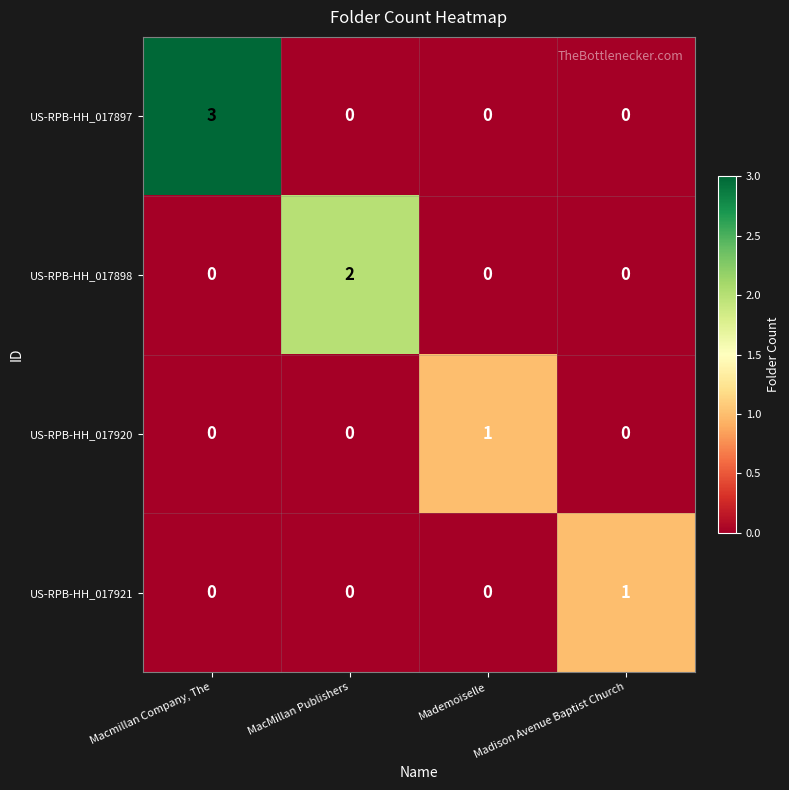

What is the spread (max minus min) of values at Macmillan Company, The?

3